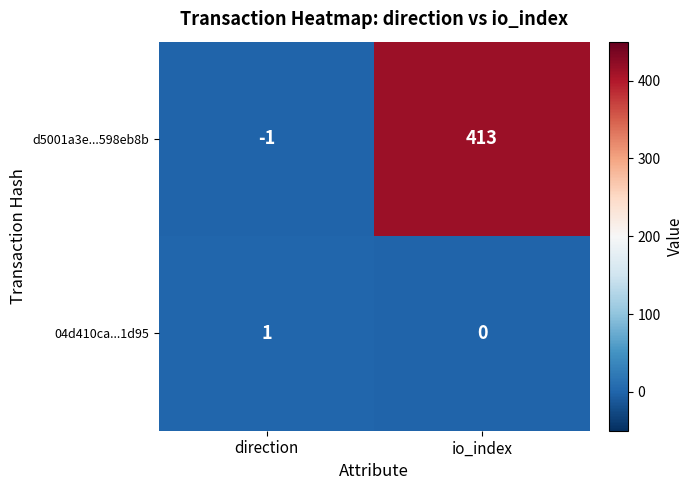

Rank the series by their maximum value, from lowest to highest.

04d410ca...1d95, d5001a3e...598eb8b